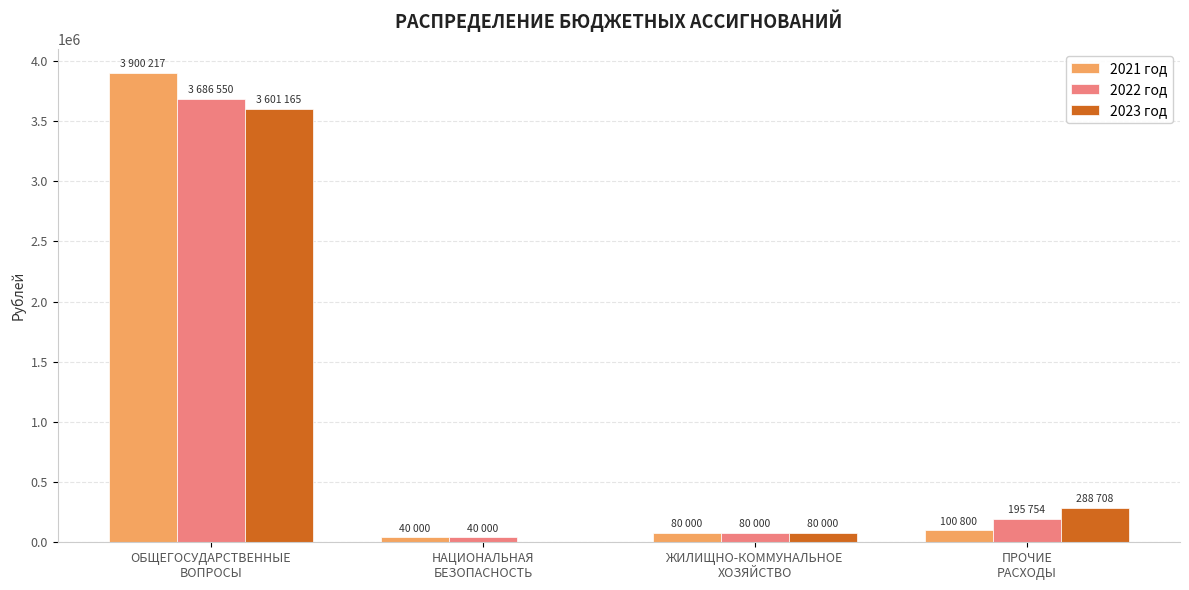

Which category has the highest value across all series?

ОБЩЕГОСУДАРСТВЕННЫЕ
ВОПРОСЫ